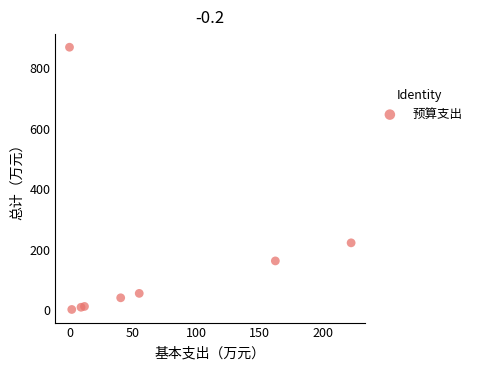

What Y value in the scatter plot is closest to 435?

222.1